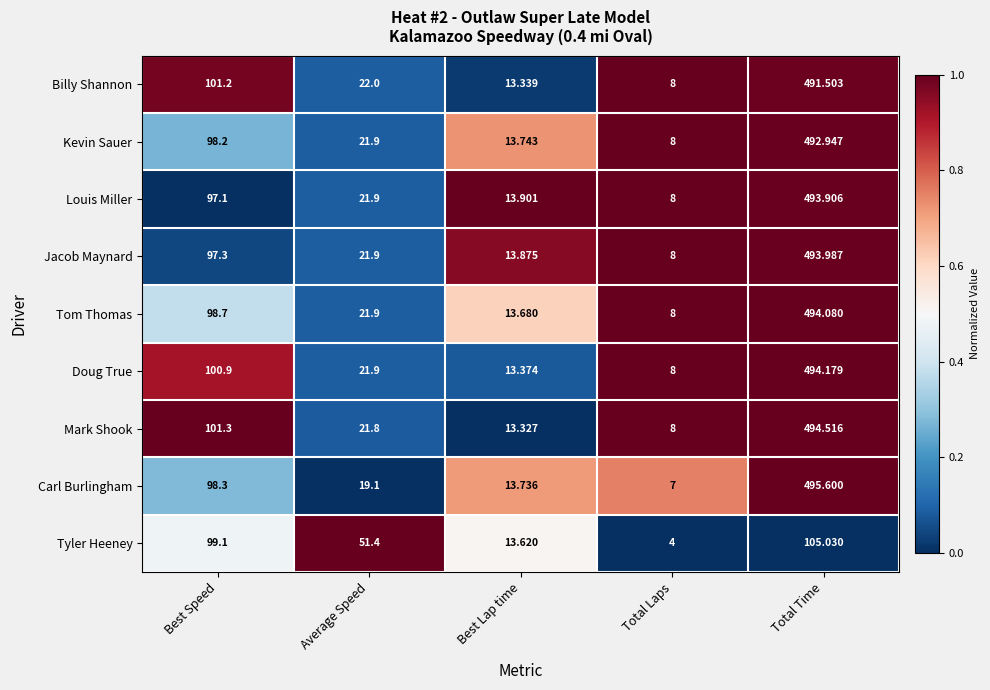

Which series changed the most between Best Lap time and Total Time?

Carl Burlingham